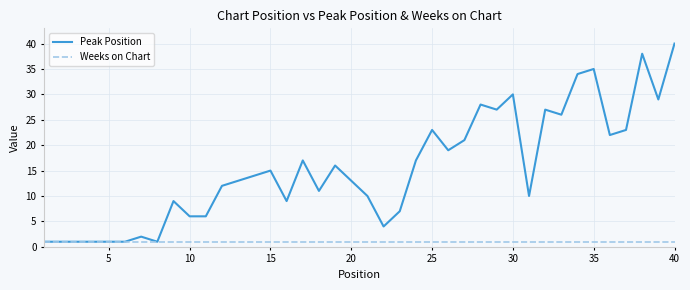

What is the highest value of the Peak Position series?

40